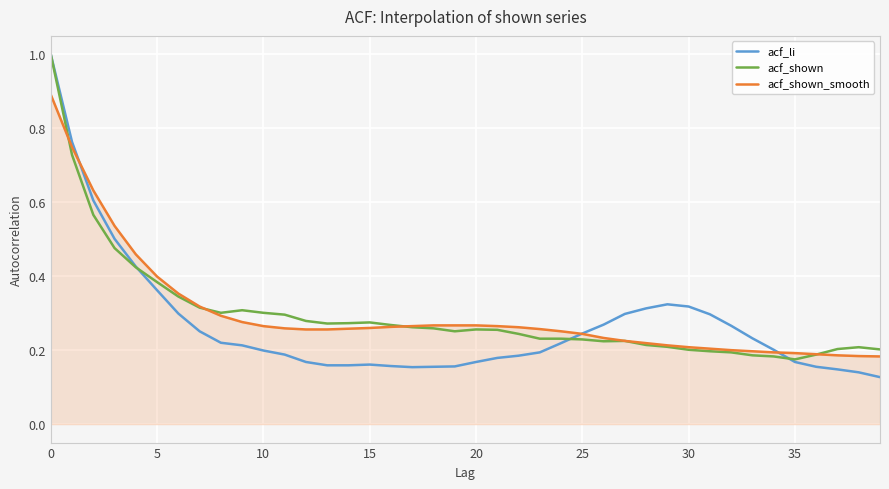

What is the maximum value shown in the chart?

1.0